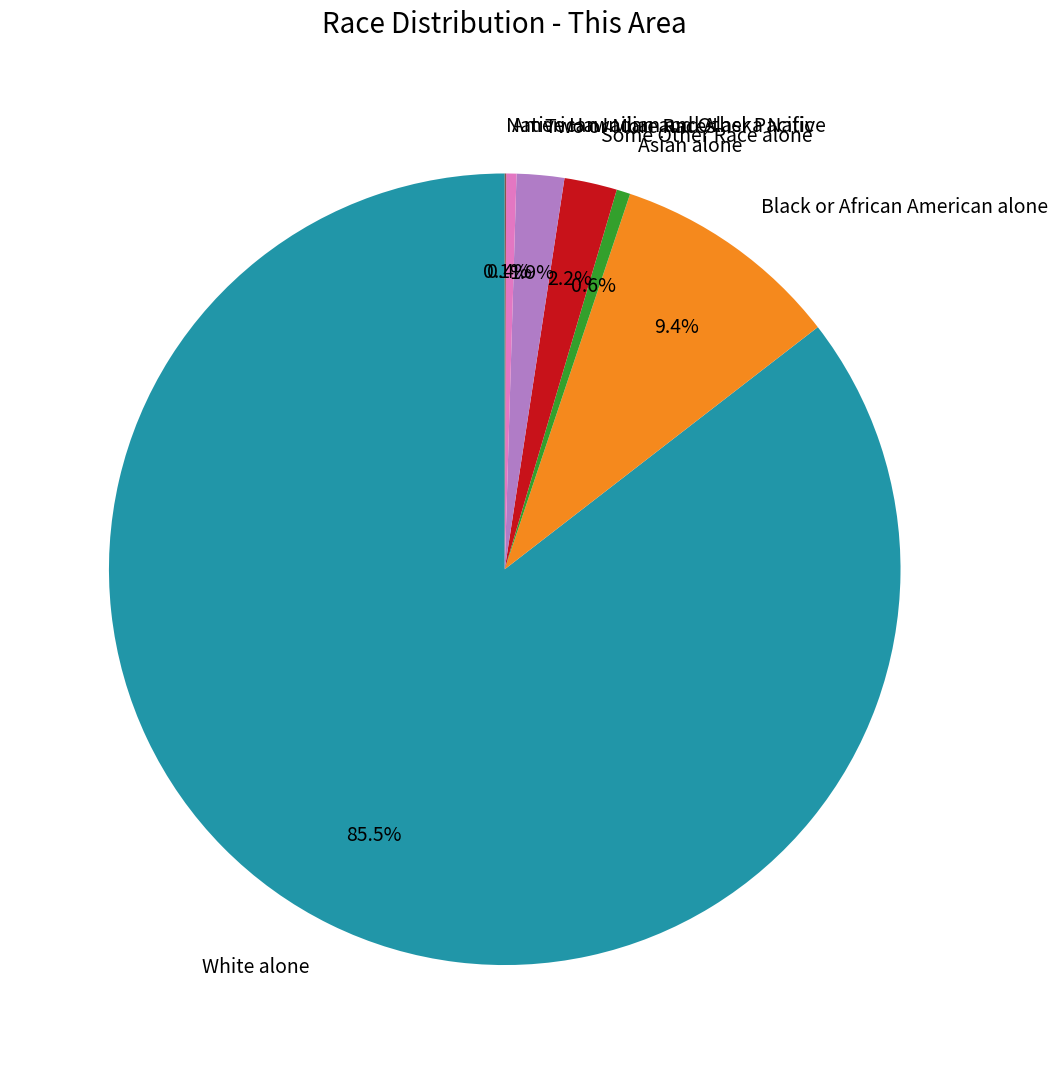

What is the largest slice in the pie chart?

White alone